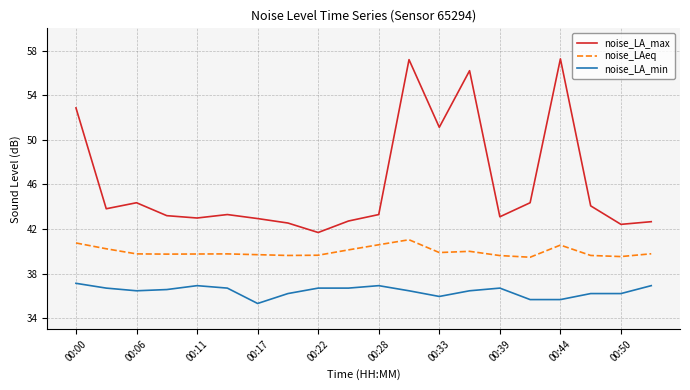

Is this an area chart (filled region under the line)?

No